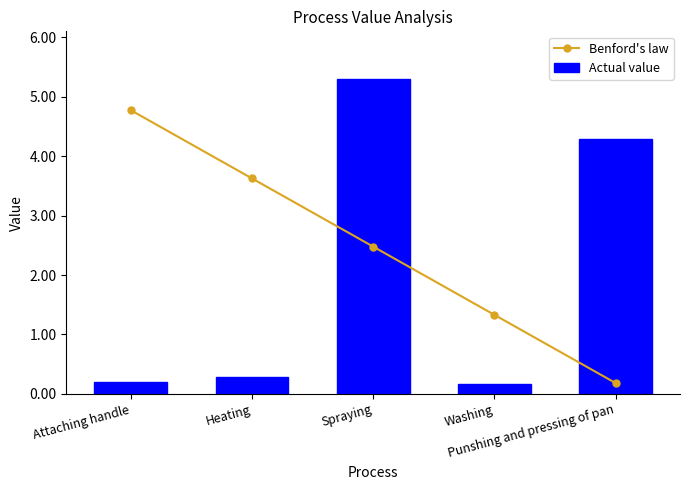

What are all the series names shown in the legend?

Benford's law, Actual value